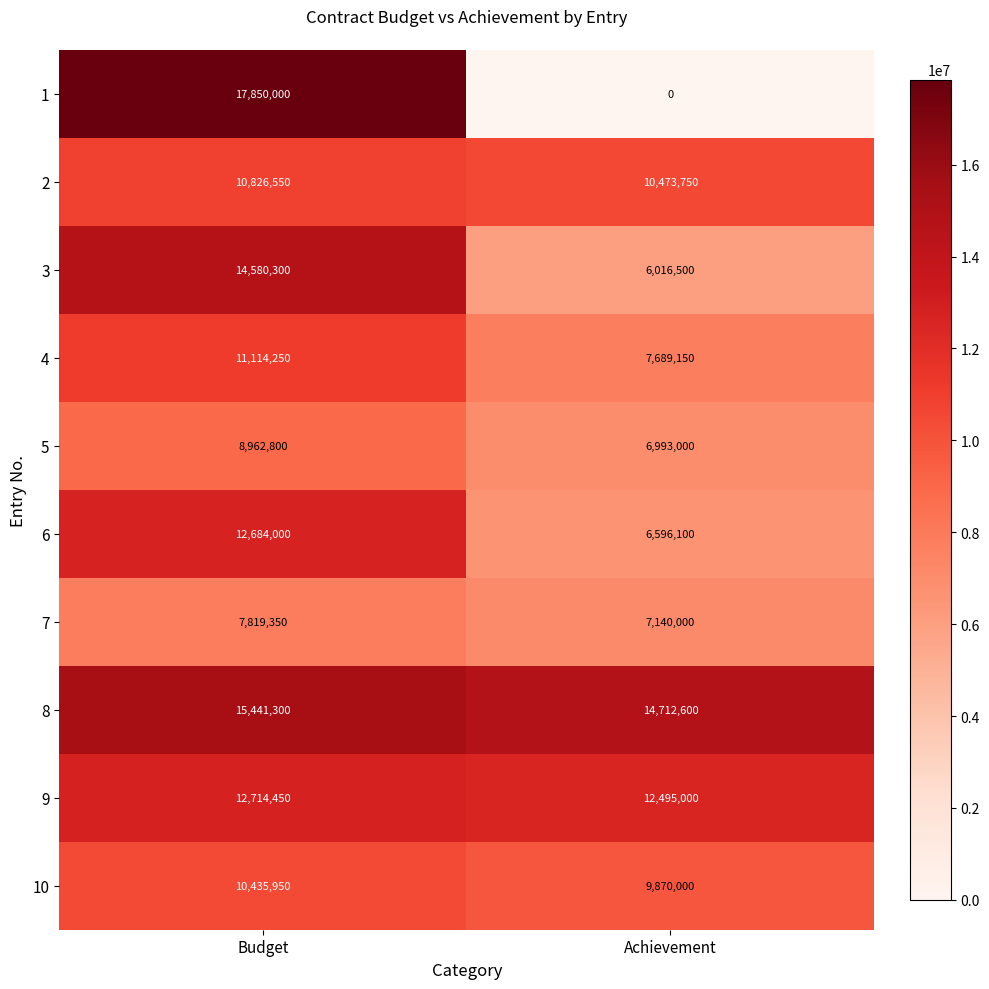

At how many categories does at least one series exceed 15691426?

1